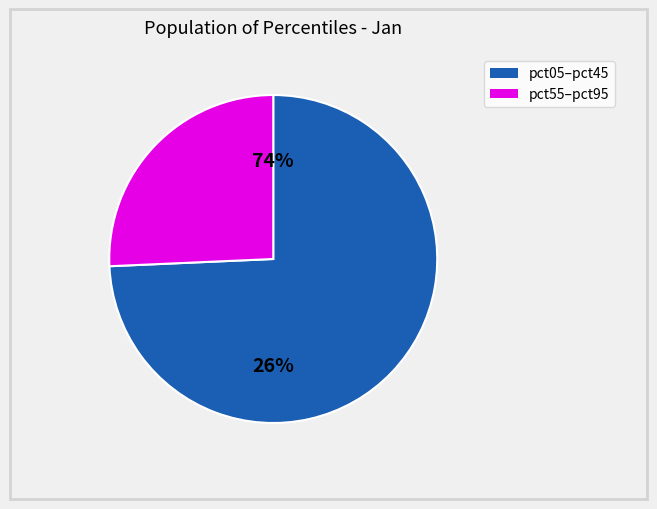

Which slice is the largest?

pct05